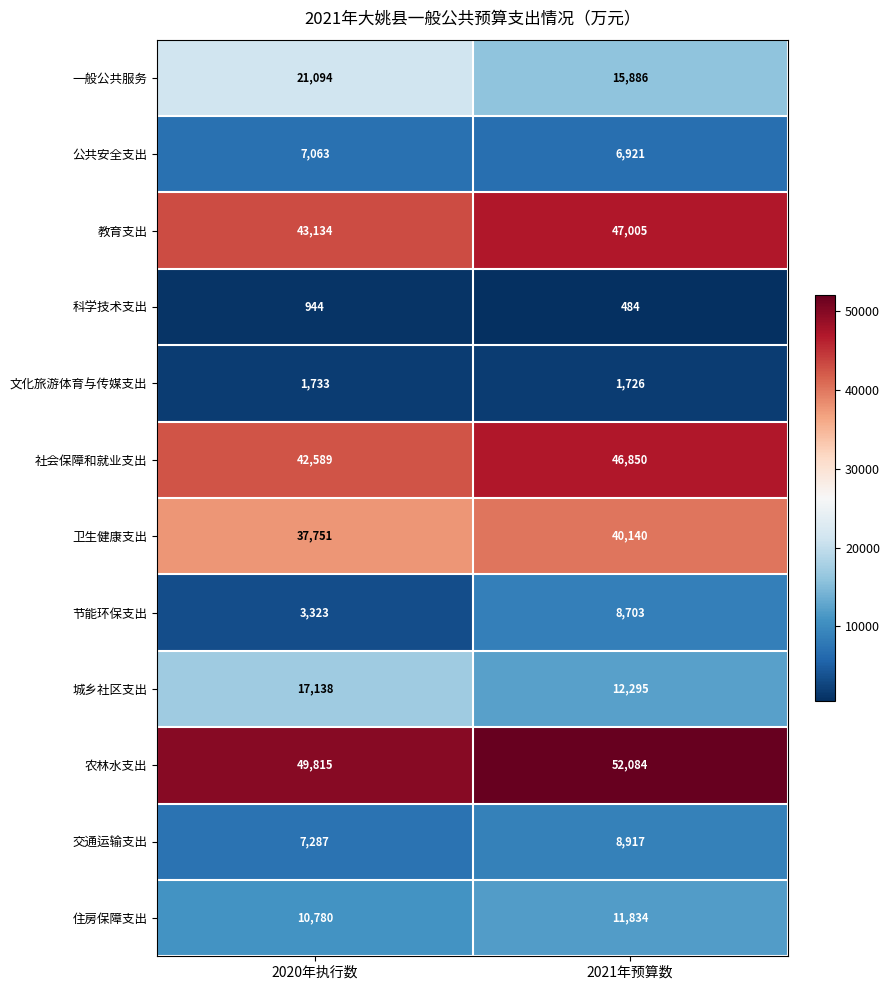

How many series are shown in this chart?

12